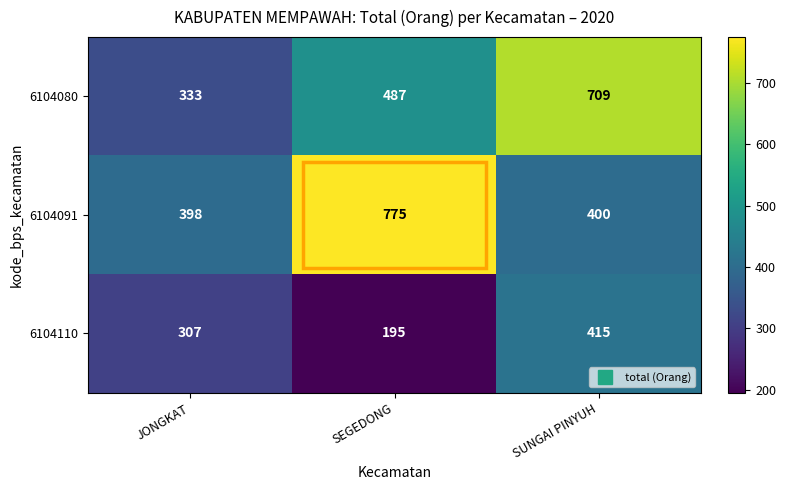

The 6104091 series shows 775 at SEGEDONG. True or false?

True